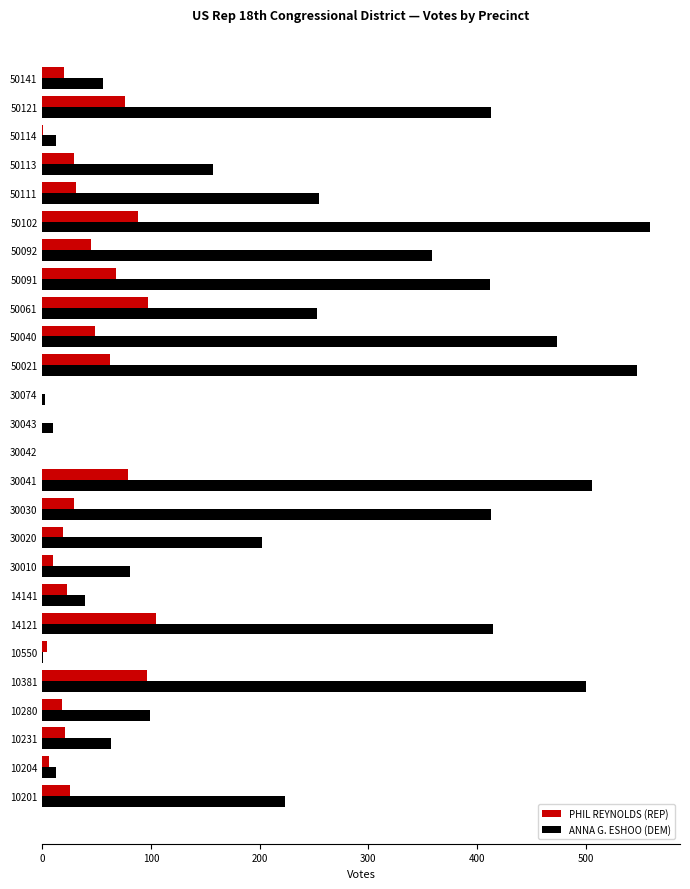

Which series has the largest total across all categories?

ANNA G. ESHOO (DEM)